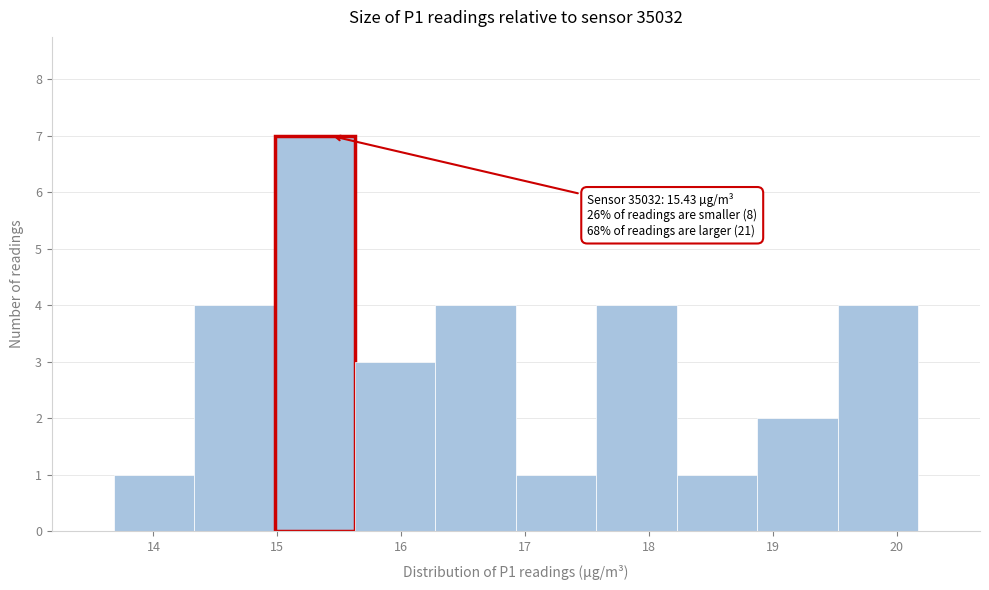

Over which range of the x-axis is the bar tallest?

15.0 to 15.6